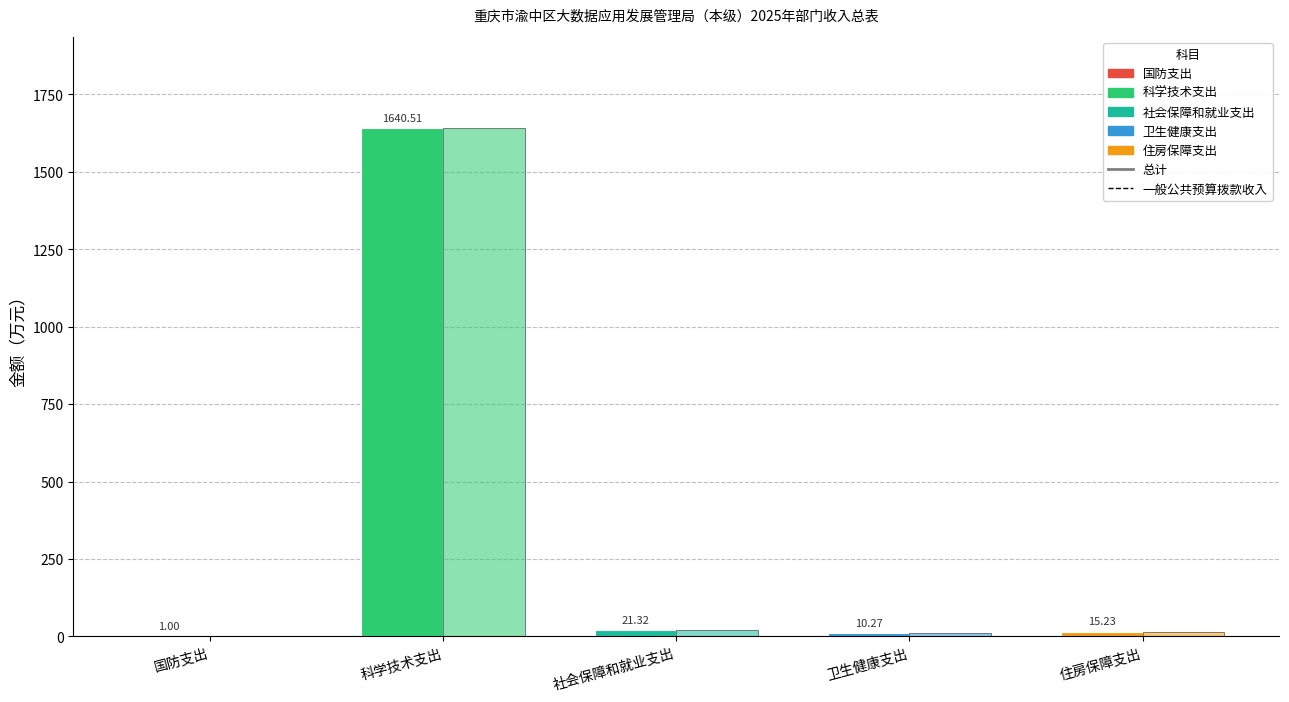

Which series changed the most between 国防支出 and 卫生健康支出?

总计